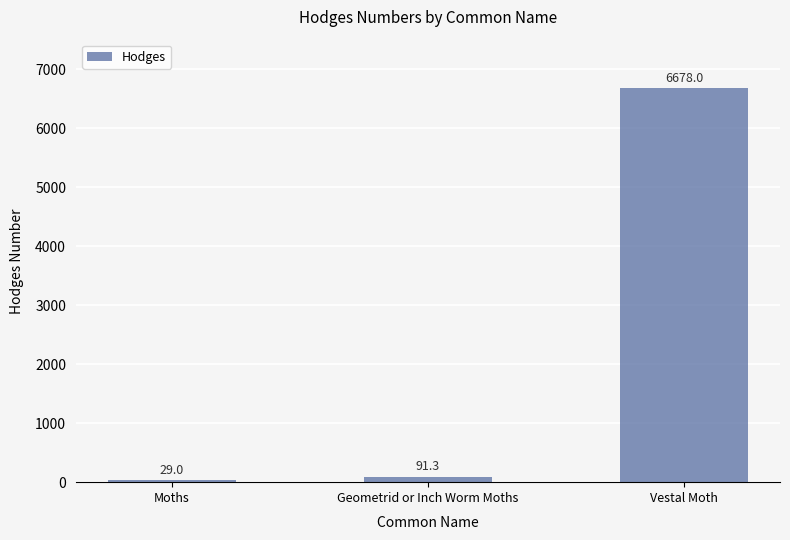

How many data points does each series have?

3